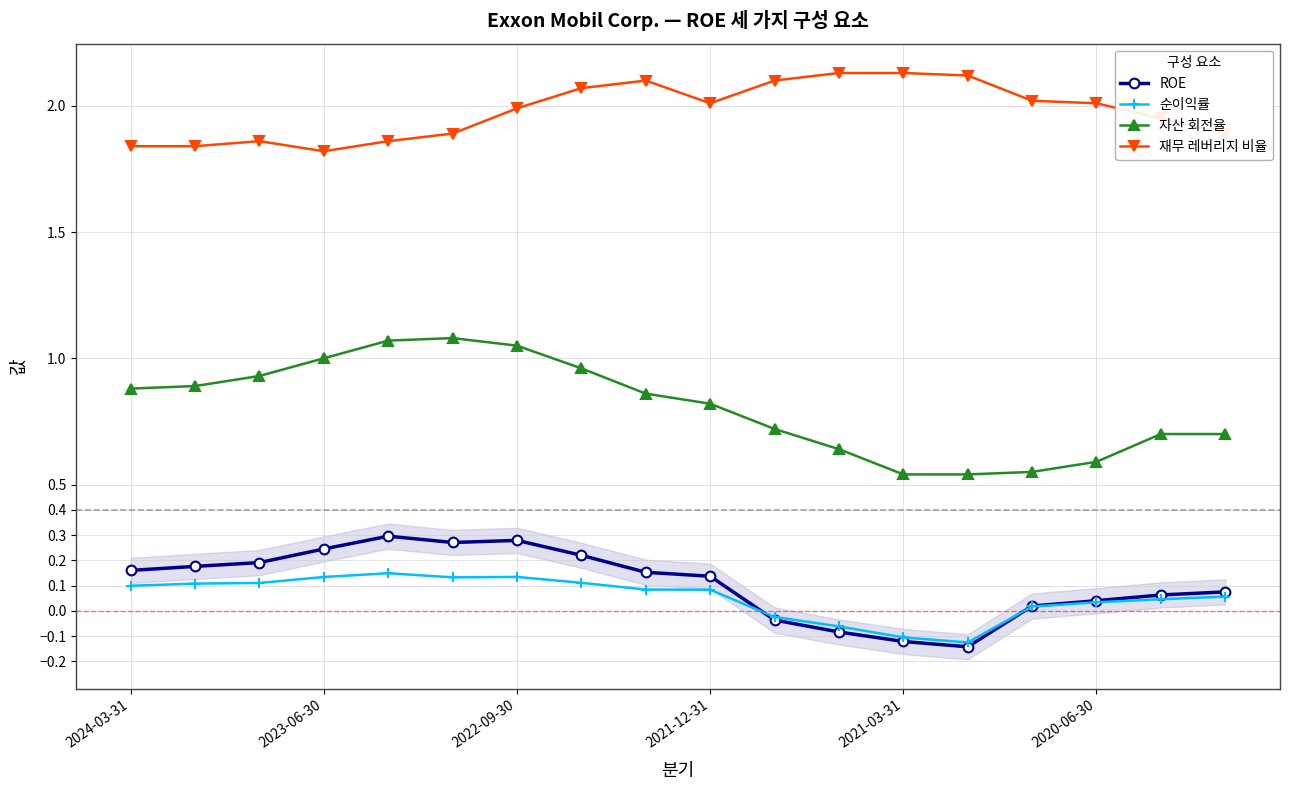

How many interior local peaks does the 재무 레버리지 비율 series have?

2